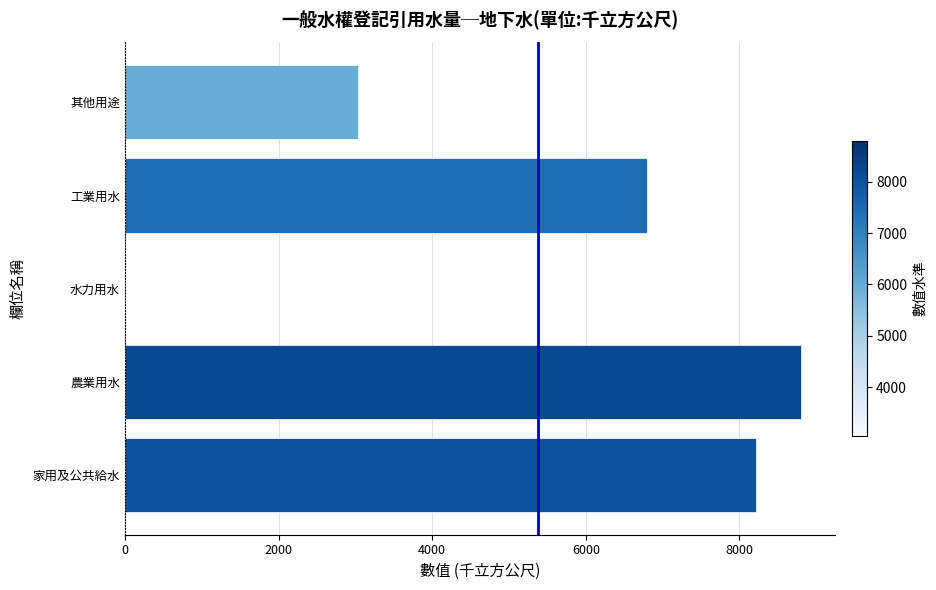

Read the value at 其他用途.

3039